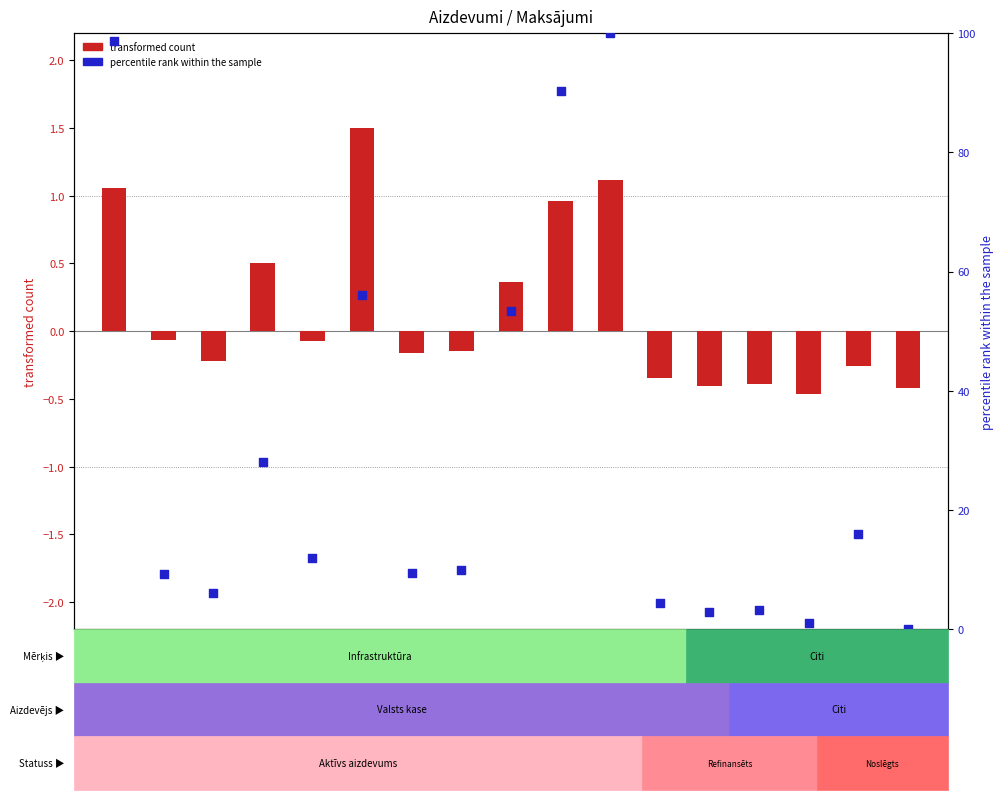

What are all the series names shown in the legend?

transformed count, percentile rank within the sample